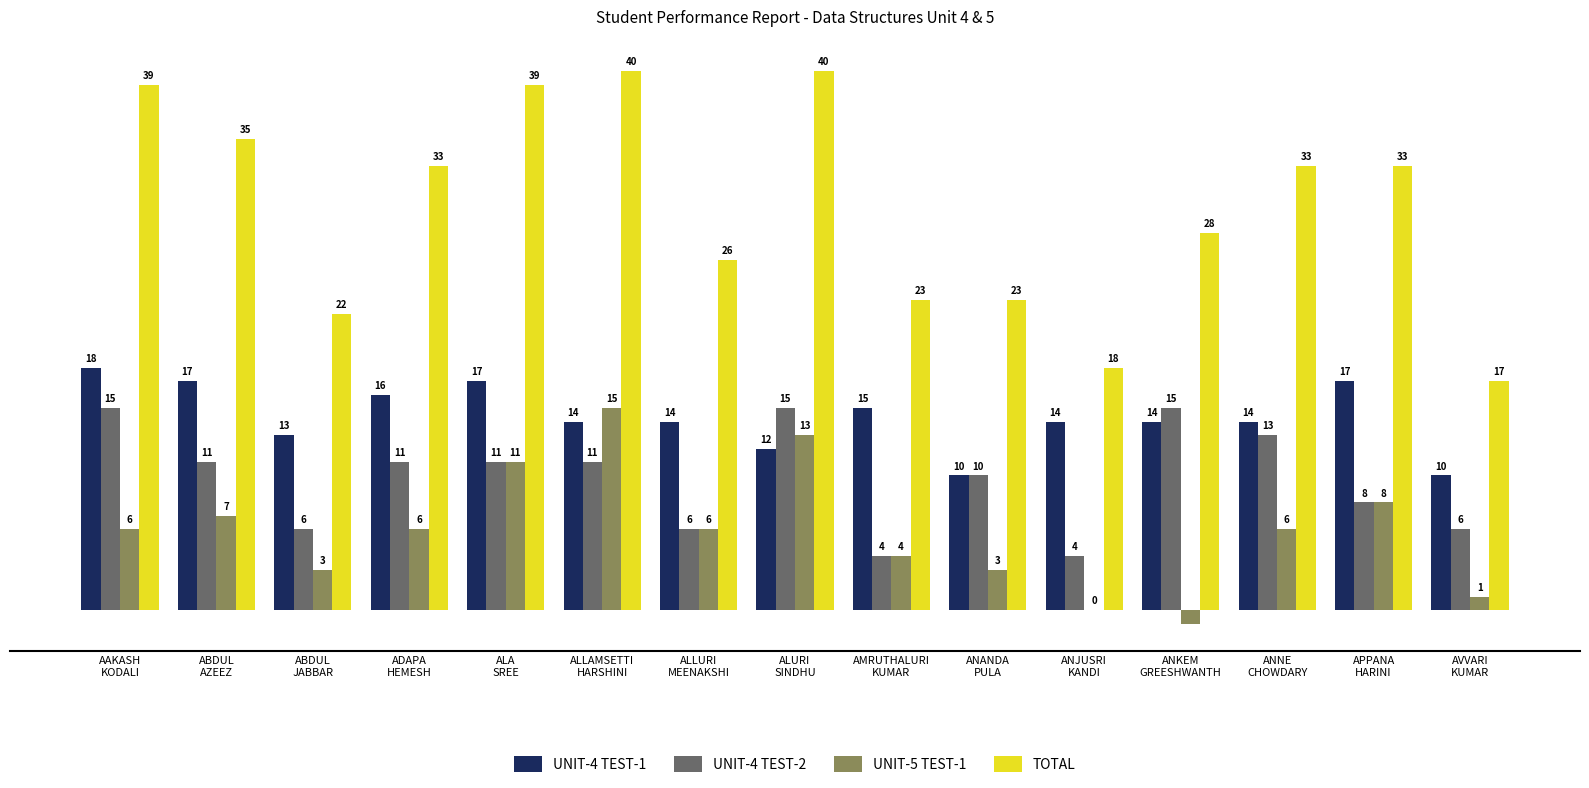

Which series has the largest total across all categories?

TOTAL